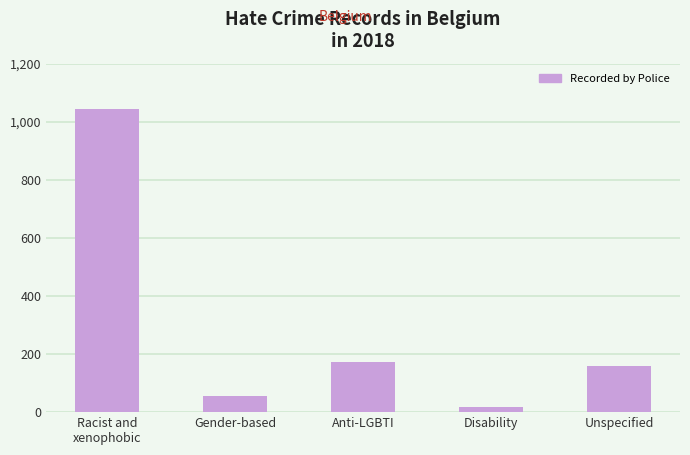

At which category does the chart reach its minimum across all series?

Disability